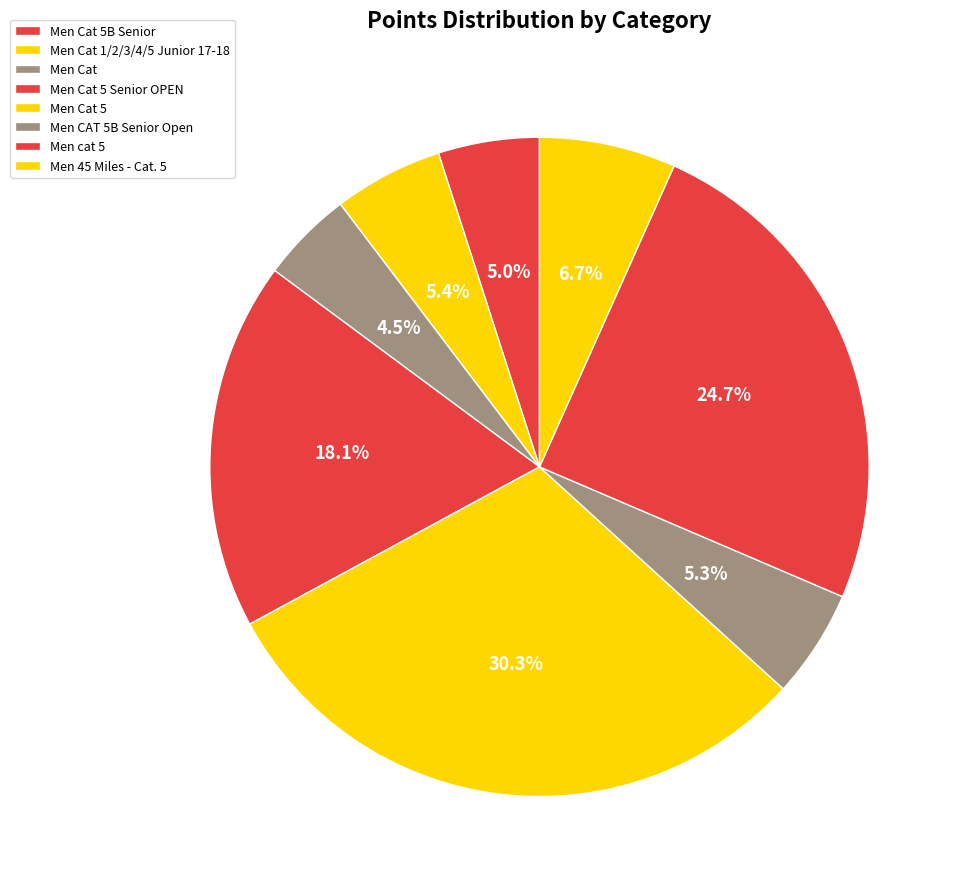

Is it true that Men CAT 5B Senior Open is 16% of the pie?

False